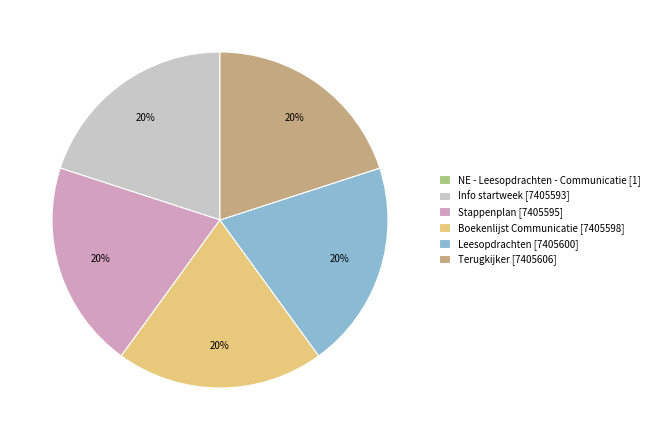

True or false: Boekenlijst Communicatie accounts for 20% of the total.

True